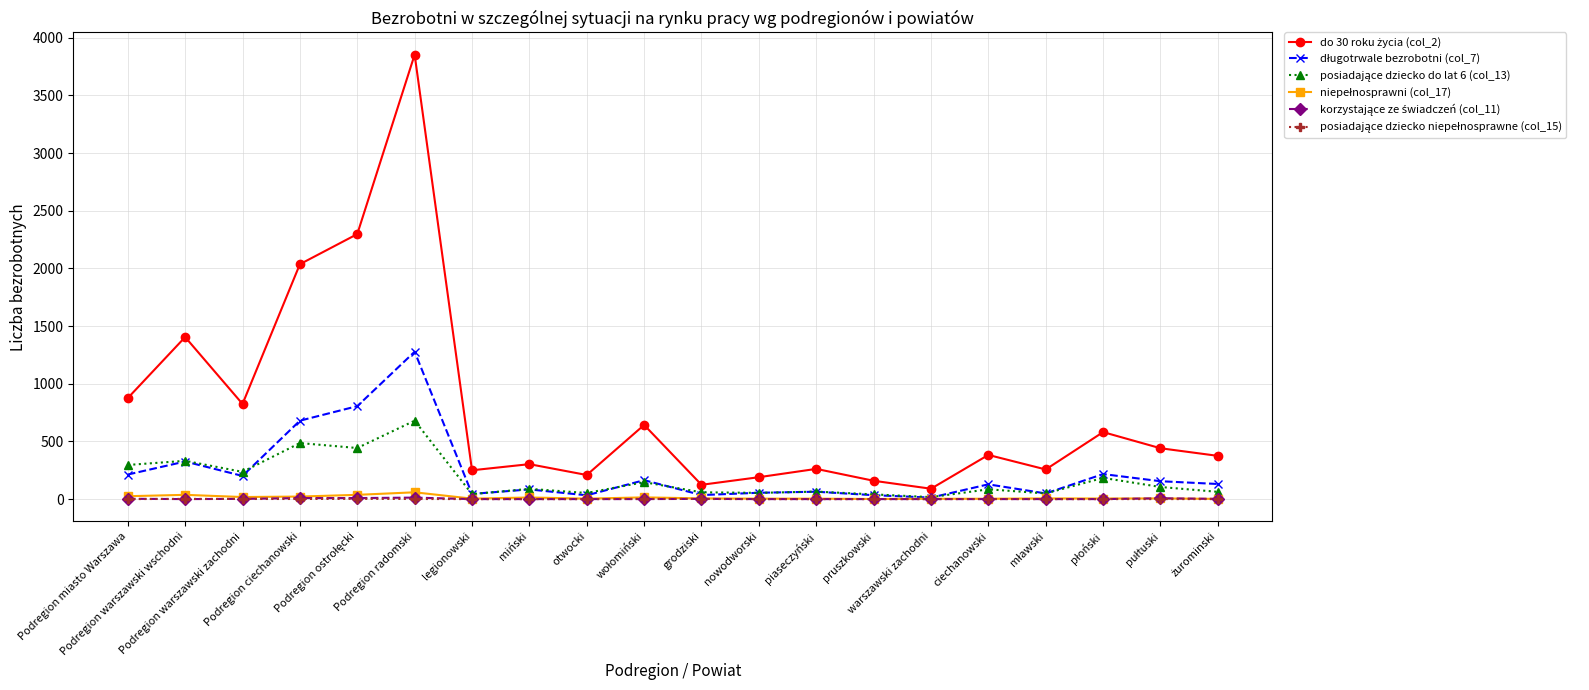

What is the maximum value shown in the chart?

3854